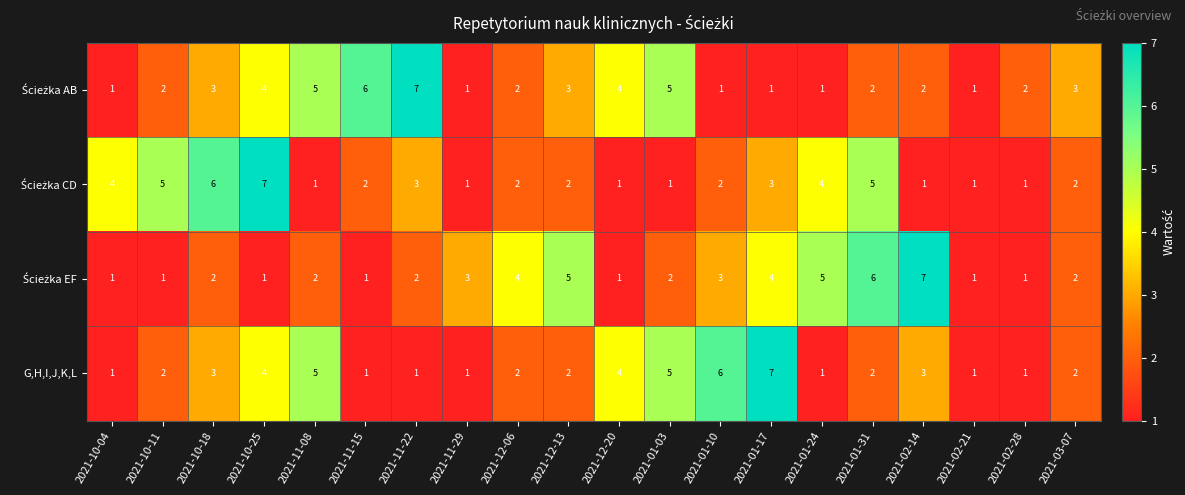

What is the total value across all series at 2021-11-15?

10